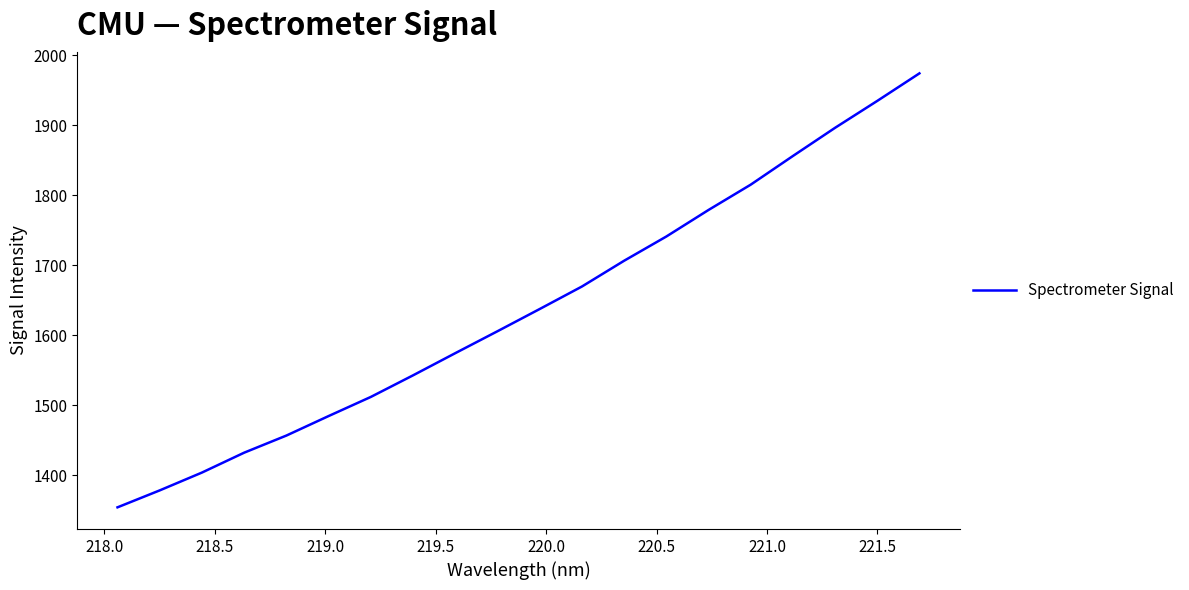

What is the smallest value displayed?

1354.5